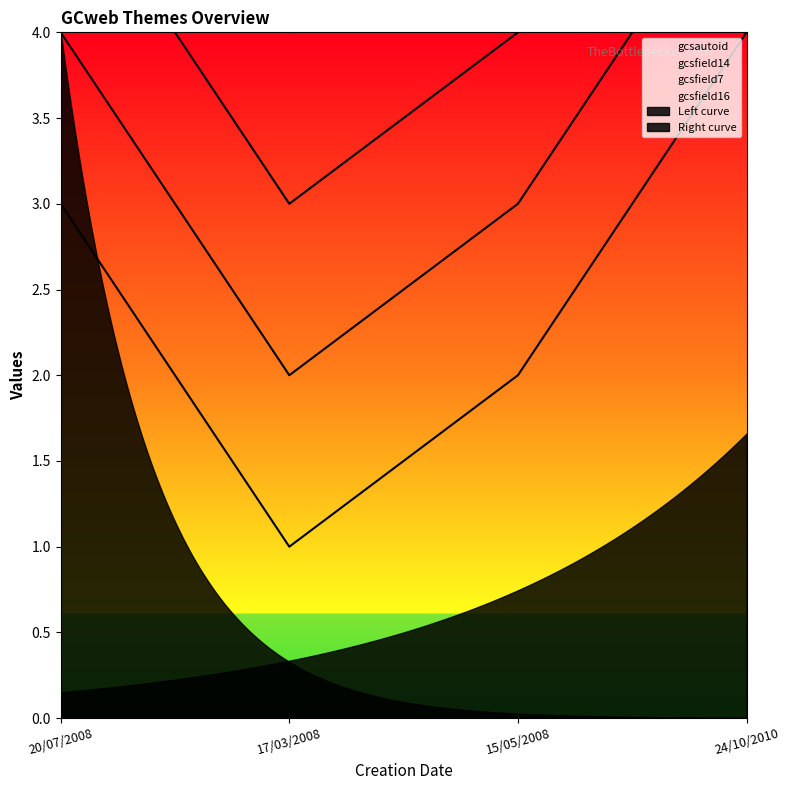

What is the maximum value for gcsautoid?

4